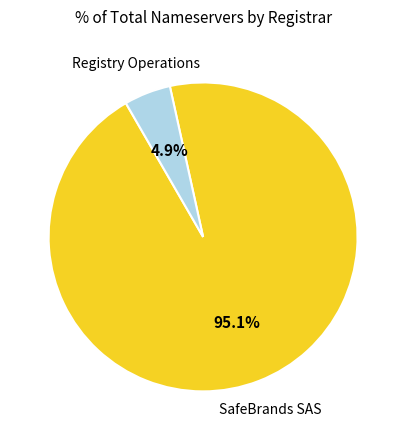

Which has a higher value, SafeBrands SAS or Registry Operations?

SafeBrands SAS